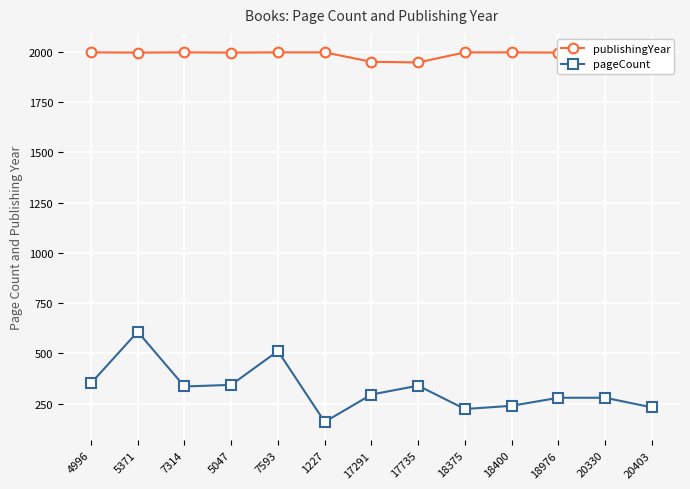

How many lines are shown in the chart?

2